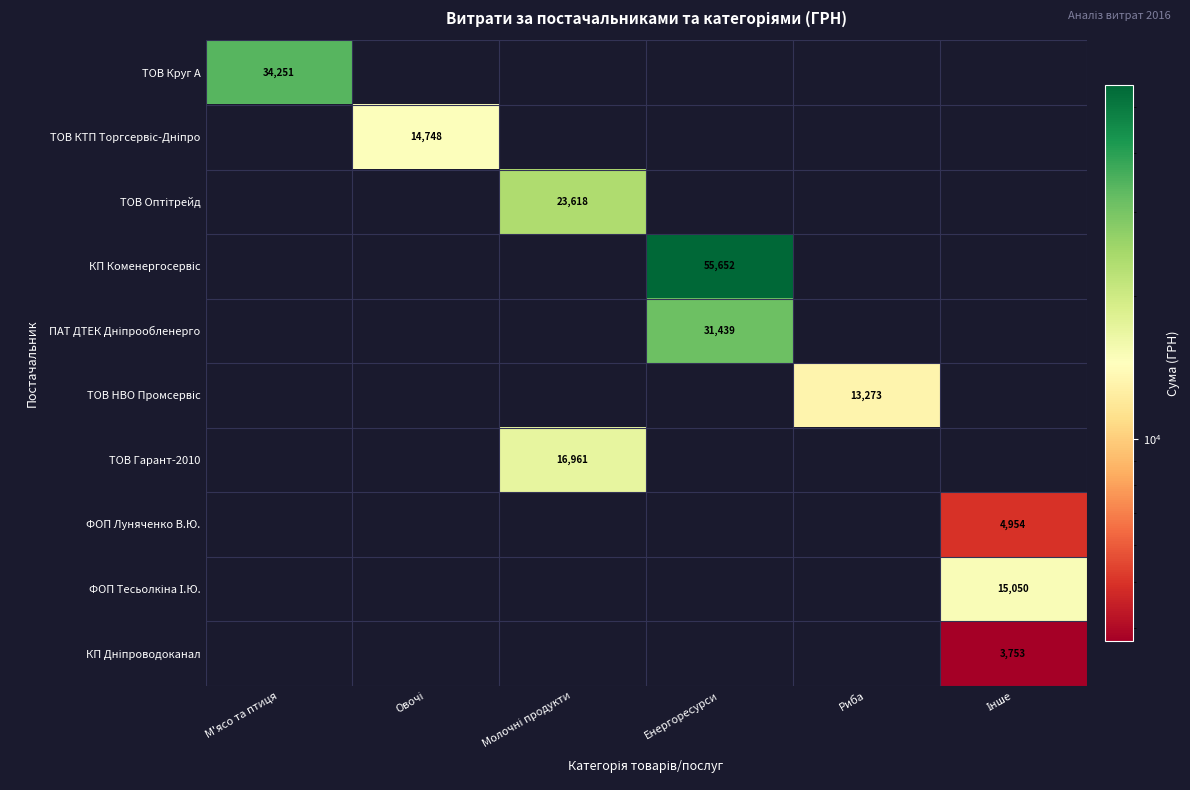

What is the total value across all series at Енергоресурси?

87091.6